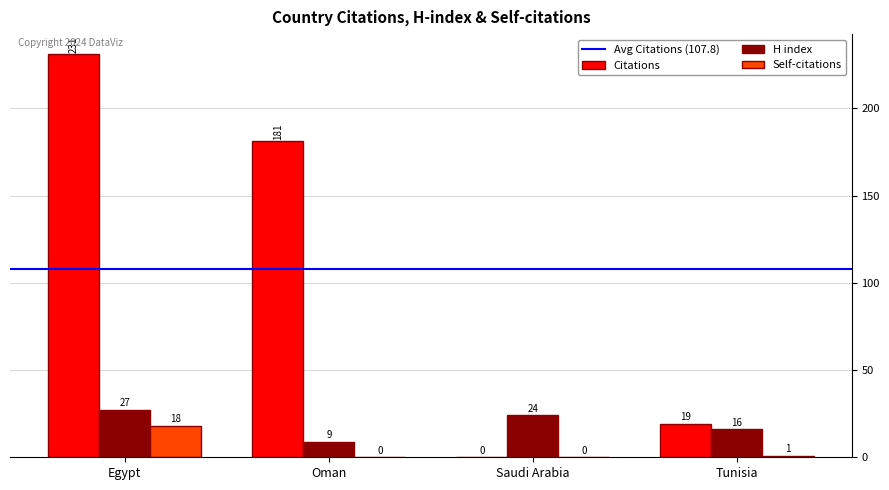

Reading left to right, what are all the values shown in this chart?

Citations: 231	181	0	19
H index: 27	9	24	16
Self-citations: 18	0	0	1